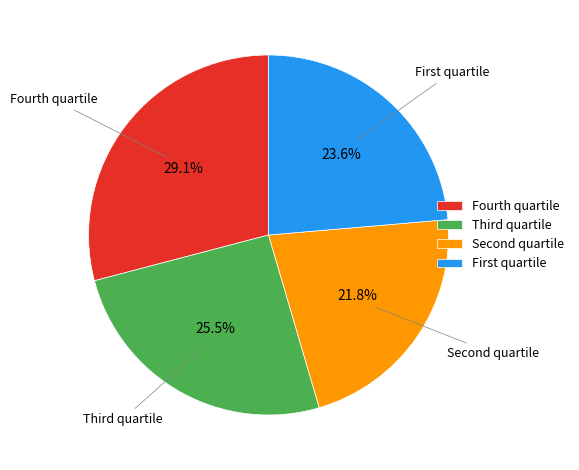

What is the largest slice in the pie chart?

Fourth quartile